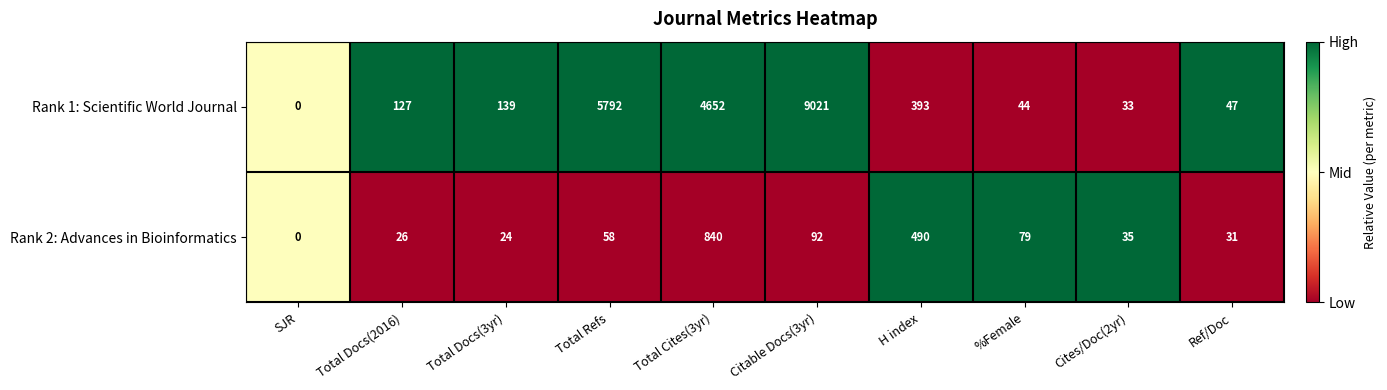

What is the difference between the Rank 1: Scientific World Journal values at Citable Docs(3yr) and Ref/Doc?

8974